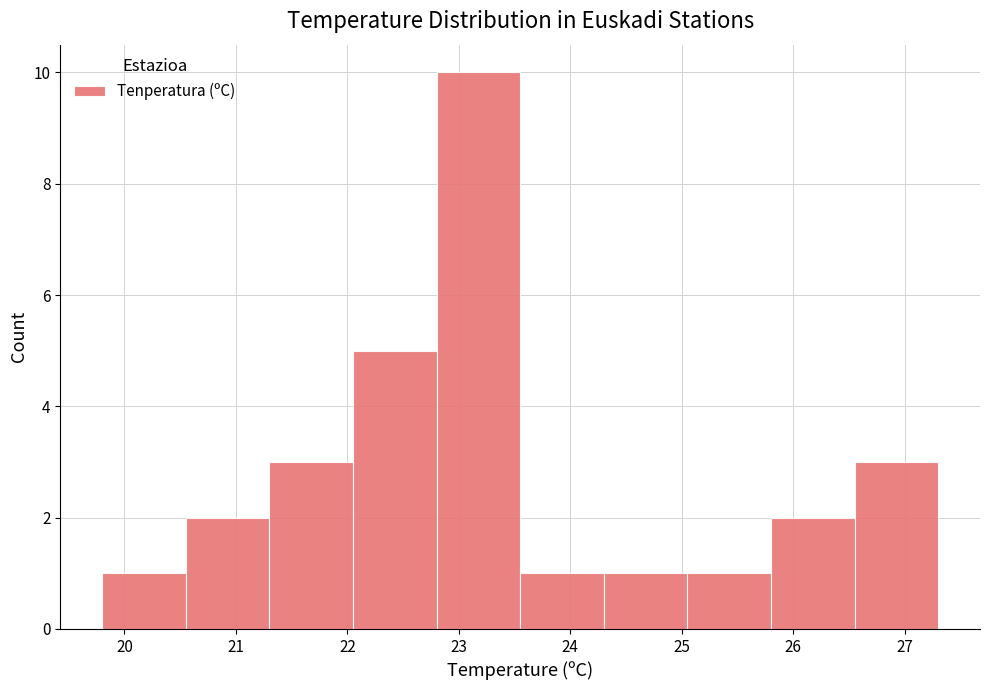

Over which range of the x-axis is the bar tallest?

22.80 to 23.55